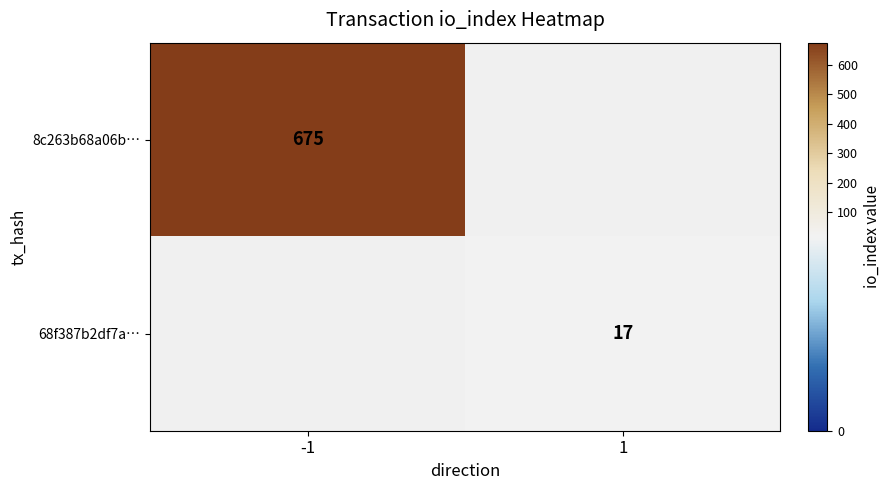

Count the number of categories in the chart.

2